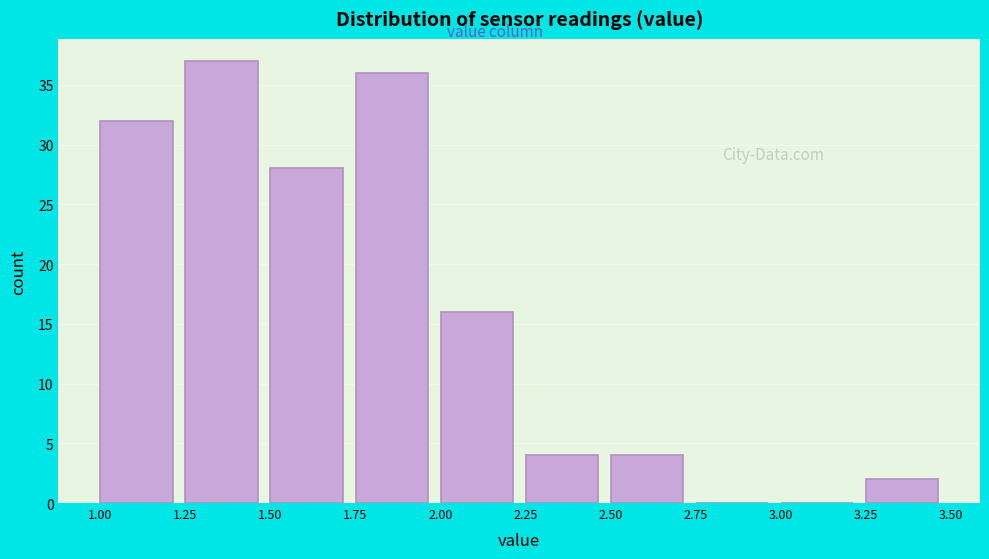

What is the height of the bar covering 3.25 to 3.50 on the x-axis? The values are not printed on the chart, so give them approximately, as read against the axis.

2